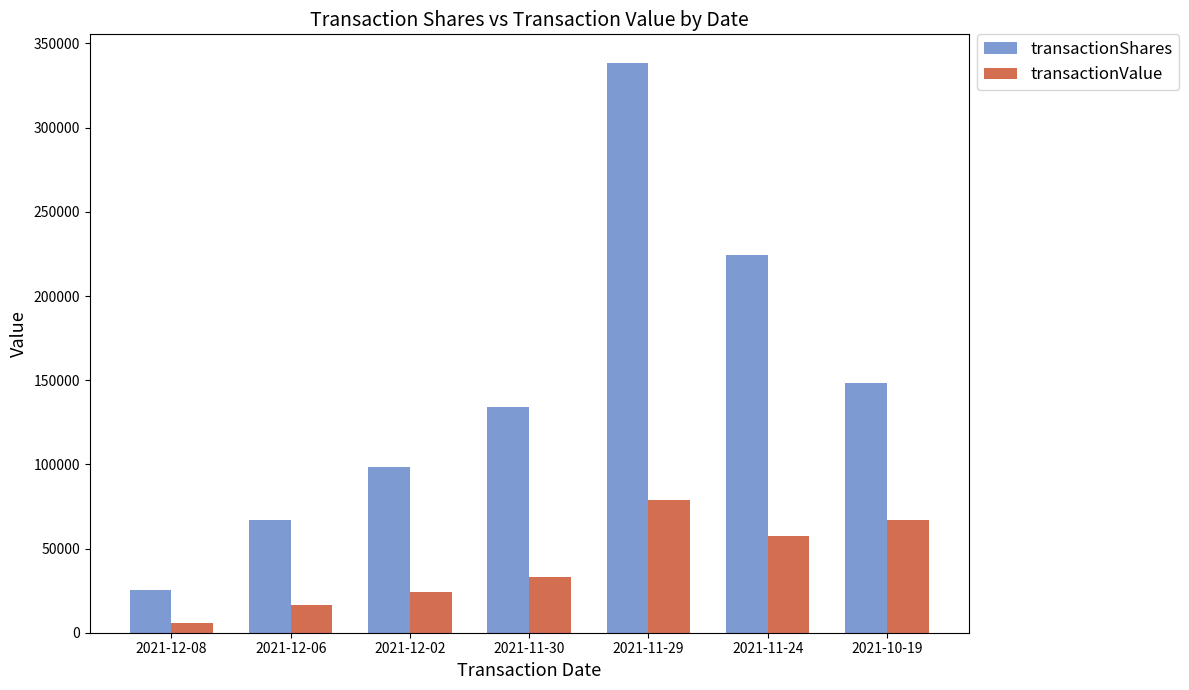

Rank the series by their average value, from highest to lowest.

transactionShares, transactionValue